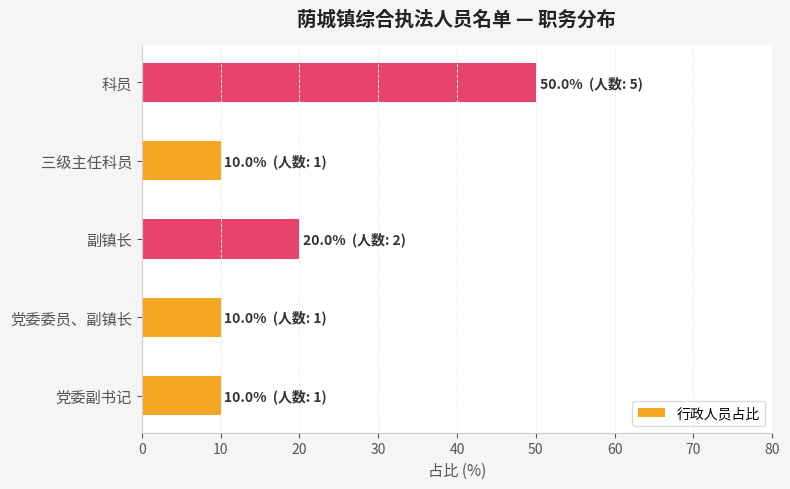

Reading bottom to top, extract all data points from this chart.

党委副书记=10	党委委员、副镇长=10	副镇长=20	三级主任科员=10	科员=50